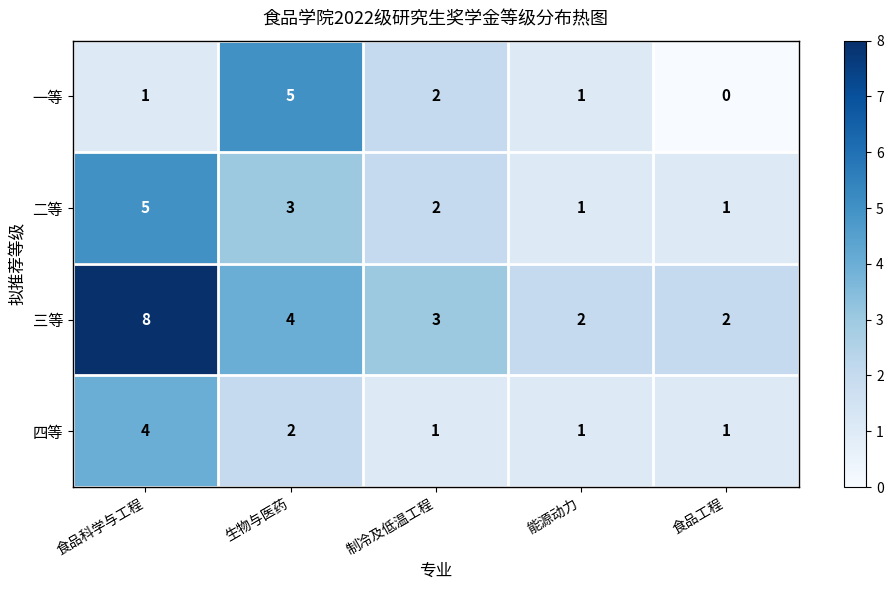

Count the 二等 values in the range 1 to 3.

4